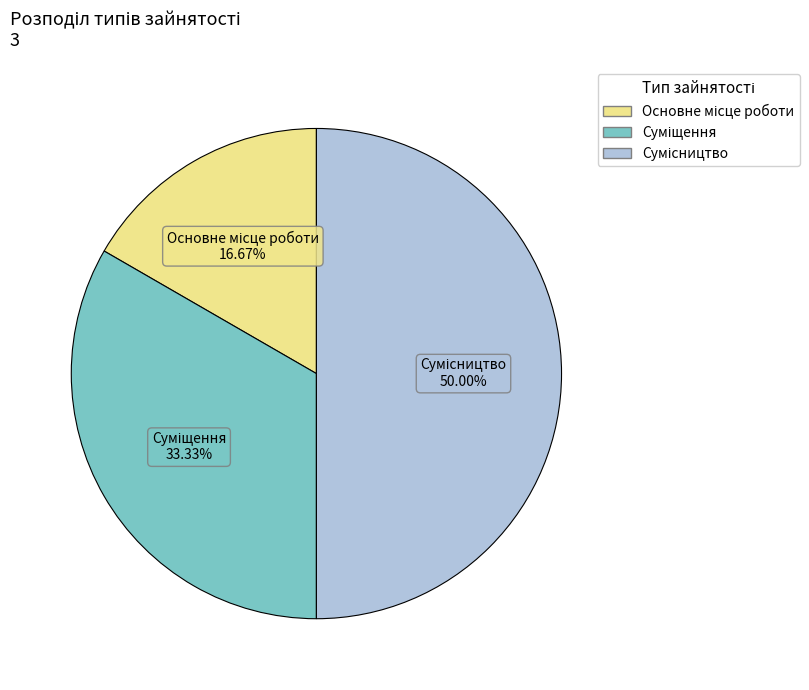

The Основне місце роботи slice represents 29% of the pie. True or false?

False